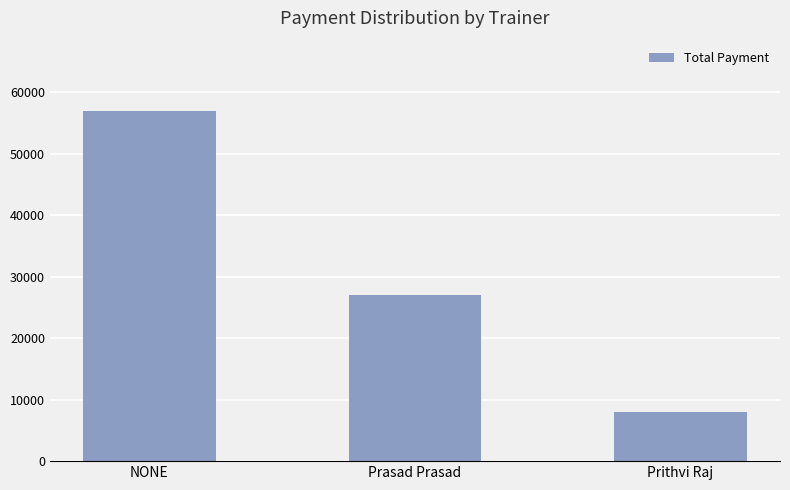

At which category does the chart reach its minimum across all series?

Prithvi Raj